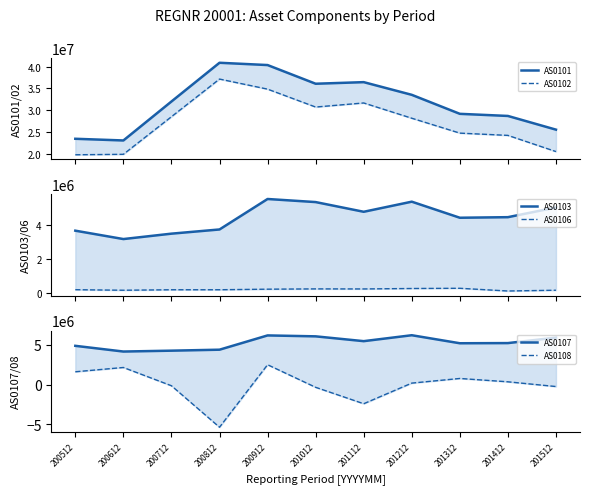

What is the sum of all AS0106 values?

2398936